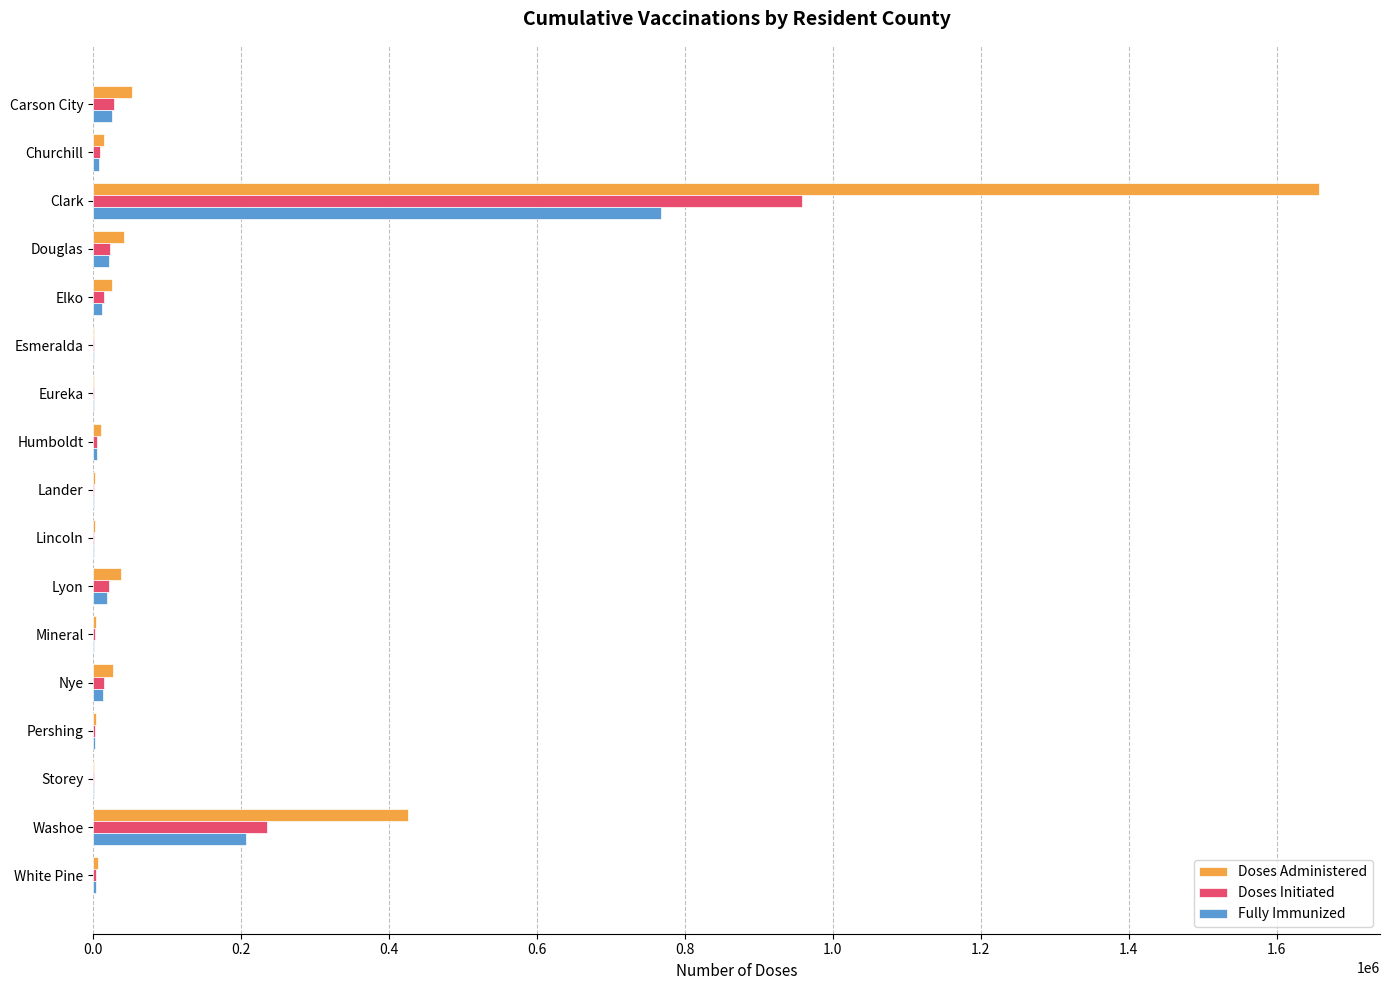

True or false: Fully Immunized has a value of 767659 at Clark.

True